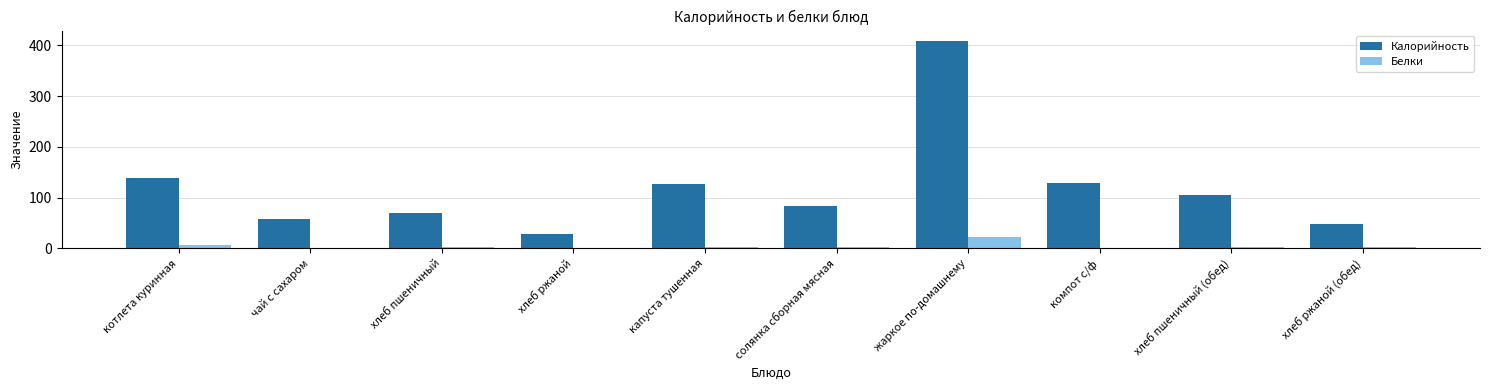

How many data points does each series have?

10